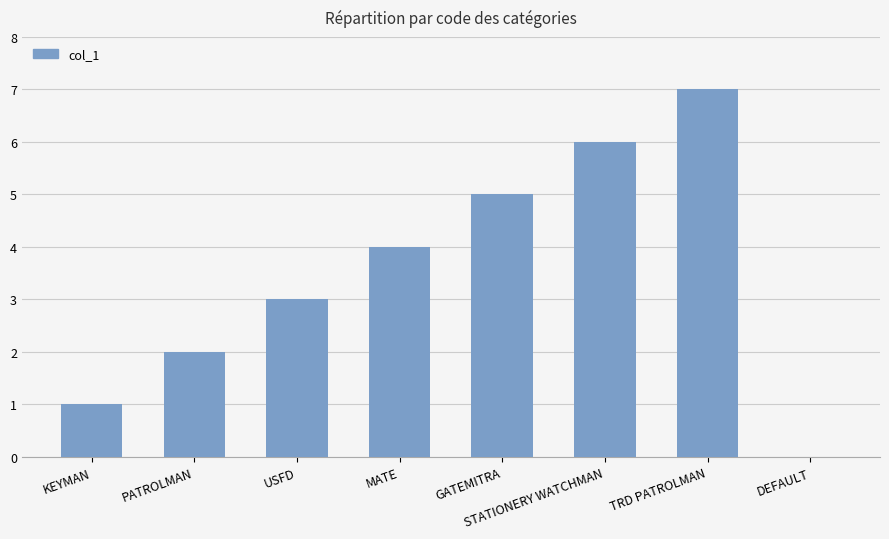

What is the difference between the values at MATE and STATIONERY WATCHMAN?

2